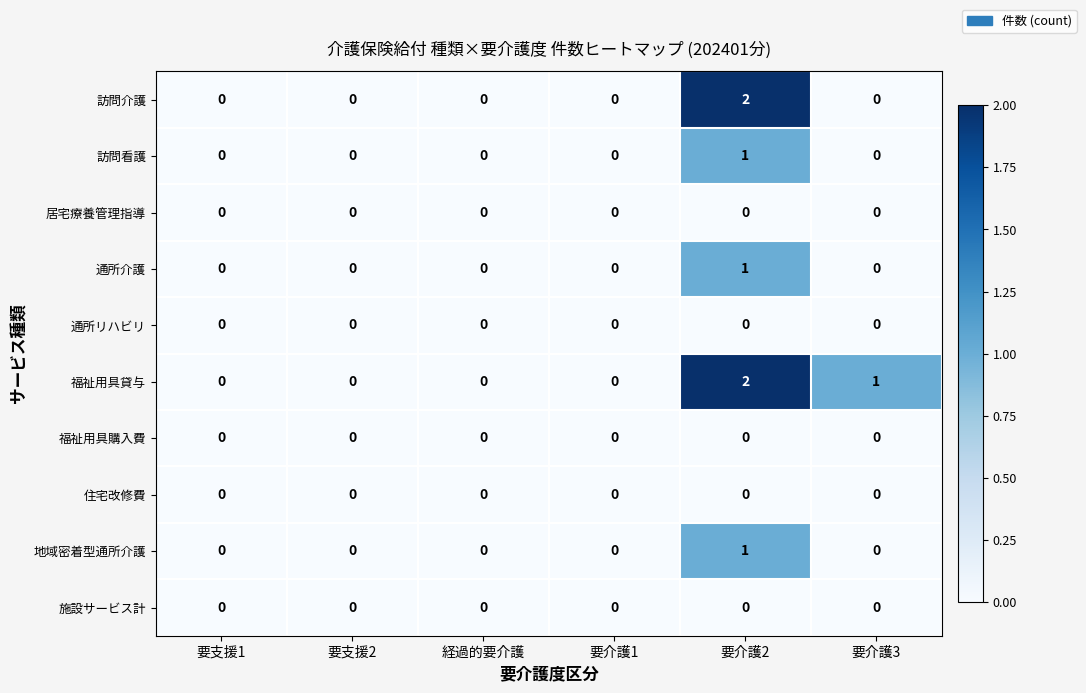

Count the 訪問看護 values in the range 0 to 1.

6